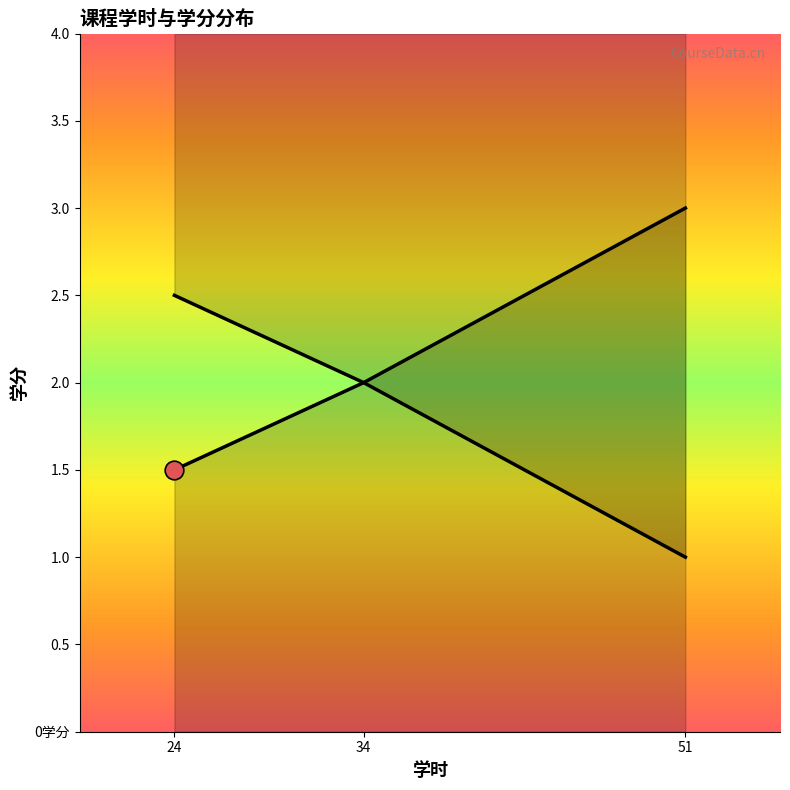

Between 24 and 34, which is larger?

34